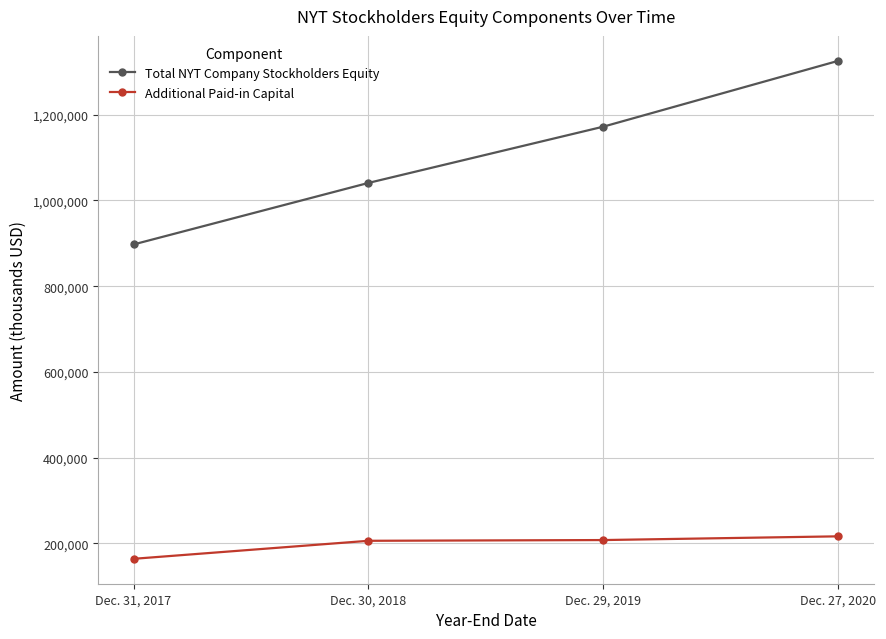

Which series changed the most between Dec. 30, 2018 and Dec. 29, 2019?

Total NYT Company Stockholders Equity